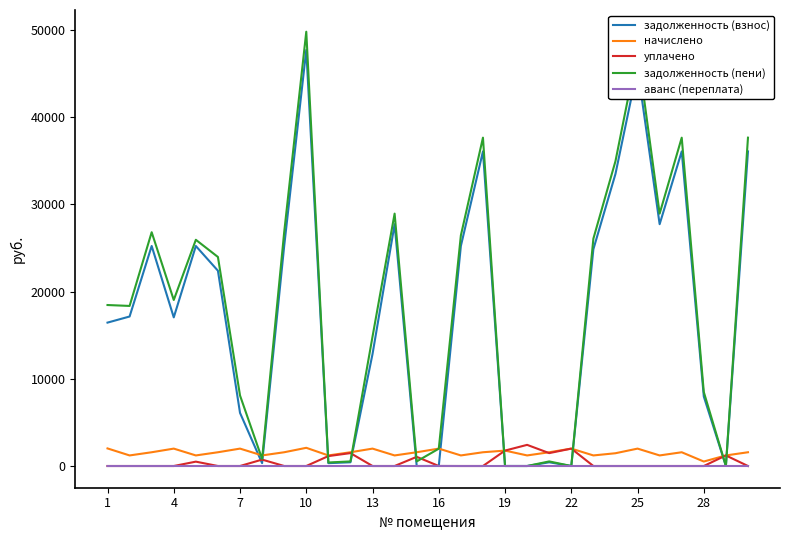

What is the average value of the аванс (переплата) series?

0.3